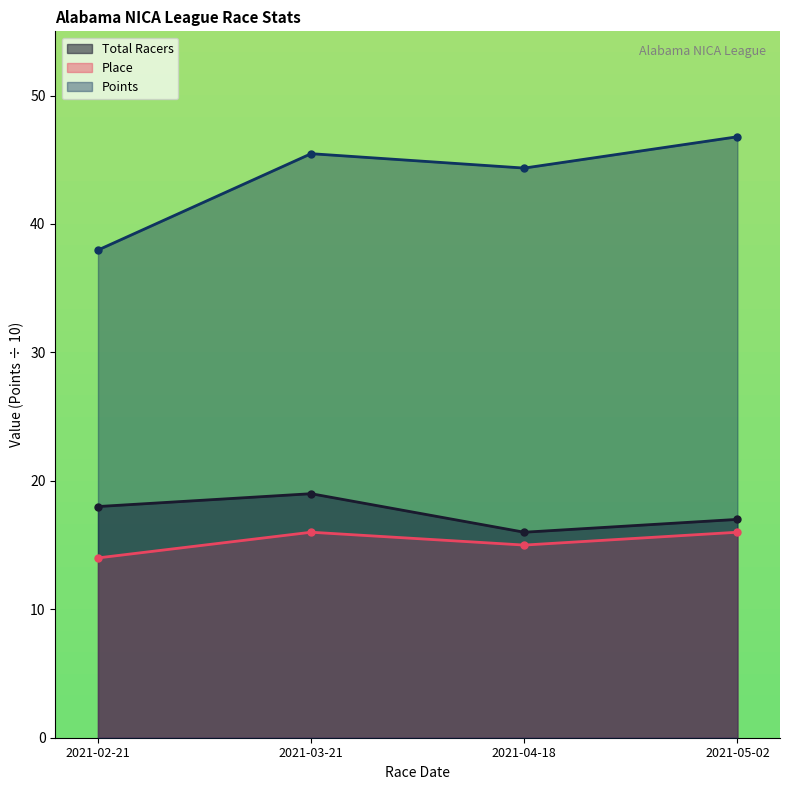

In Points, how many points are higher than both neighbors (excluding endpoints)?

1